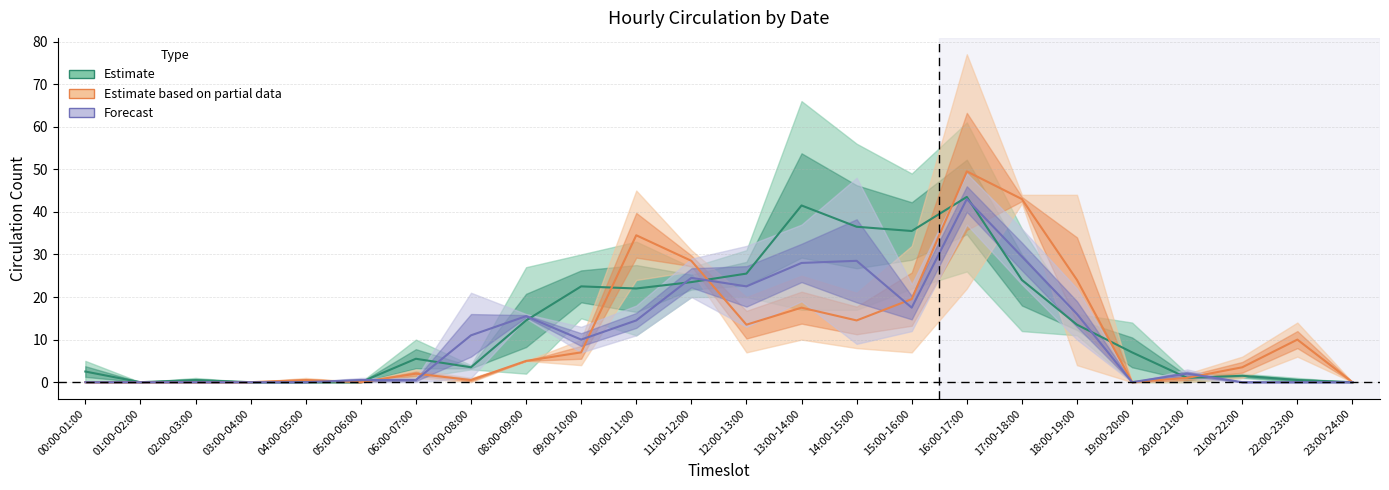

Reading left to right, what are all the values shown in this chart?

2023-03-07: 00:00-01:00=0	01:00-02:00=0	02:00-03:00=1	03:00-04:00=0	04:00-05:00=0	05:00-06:00=0	06:00-07:00=10	07:00-08:00=3	08:00-09:00=2	09:00-10:00=15	10:00-11:00=33	11:00-12:00=20	12:00-13:00=31	13:00-14:00=17	14:00-15:00=17	15:00-16:00=22	16:00-17:00=26	17:00-18:00=12	18:00-19:00=16	19:00-20:00=0	20:00-21:00=0	21:00-22:00=1	22:00-23:00=1	23:00-24:00=0
2023-03-14: 00:00-01:00=5	01:00-02:00=0	02:00-03:00=0	03:00-04:00=0	04:00-05:00=0	05:00-06:00=0	06:00-07:00=1	07:00-08:00=4	08:00-09:00=27	09:00-10:00=30	10:00-11:00=11	11:00-12:00=27	12:00-13:00=20	13:00-14:00=66	14:00-15:00=56	15:00-16:00=49	16:00-17:00=61	17:00-18:00=36	18:00-19:00=11	19:00-20:00=14	20:00-21:00=2	21:00-22:00=2	22:00-23:00=0	23:00-24:00=0
2023-03-16: 00:00-01:00=0	01:00-02:00=0	02:00-03:00=0	03:00-04:00=0	04:00-05:00=0	05:00-06:00=0	06:00-07:00=3	07:00-08:00=1	08:00-09:00=5	09:00-10:00=10	10:00-11:00=24	11:00-12:00=31	12:00-13:00=20	13:00-14:00=10	14:00-15:00=8	15:00-16:00=7	16:00-17:00=22	17:00-18:00=42	18:00-19:00=44	19:00-20:00=0	20:00-21:00=2	21:00-22:00=6	22:00-23:00=14	23:00-24:00=0
2023-03-01: 00:00-01:00=0	01:00-02:00=0	02:00-03:00=0	03:00-04:00=0	04:00-05:00=1	05:00-06:00=0	06:00-07:00=1	07:00-08:00=0	08:00-09:00=5	09:00-10:00=4	10:00-11:00=45	11:00-12:00=26	12:00-13:00=7	13:00-14:00=25	14:00-15:00=21	15:00-16:00=32	16:00-17:00=77	17:00-18:00=44	18:00-19:00=4	19:00-20:00=0	20:00-21:00=0	21:00-22:00=1	22:00-23:00=6	23:00-24:00=0
2023-03-21: 00:00-01:00=0	01:00-02:00=0	02:00-03:00=0	03:00-04:00=0	04:00-05:00=0	05:00-06:00=1	06:00-07:00=0	07:00-08:00=21	08:00-09:00=16	09:00-10:00=7	10:00-11:00=18	11:00-12:00=20	12:00-13:00=32	13:00-14:00=37	14:00-15:00=48	15:00-16:00=23	16:00-17:00=49	17:00-18:00=36	18:00-19:00=10	19:00-20:00=0	20:00-21:00=1	21:00-22:00=0	22:00-23:00=0	23:00-24:00=0
2023-03-29: 00:00-01:00=0	01:00-02:00=0	02:00-03:00=0	03:00-04:00=0	04:00-05:00=0	05:00-06:00=0	06:00-07:00=1	07:00-08:00=1	08:00-09:00=15	09:00-10:00=13	10:00-11:00=11	11:00-12:00=29	12:00-13:00=13	13:00-14:00=19	14:00-15:00=9	15:00-16:00=12	16:00-17:00=37	17:00-18:00=23	18:00-19:00=22	19:00-20:00=0	20:00-21:00=3	21:00-22:00=0	22:00-23:00=0	23:00-24:00=0